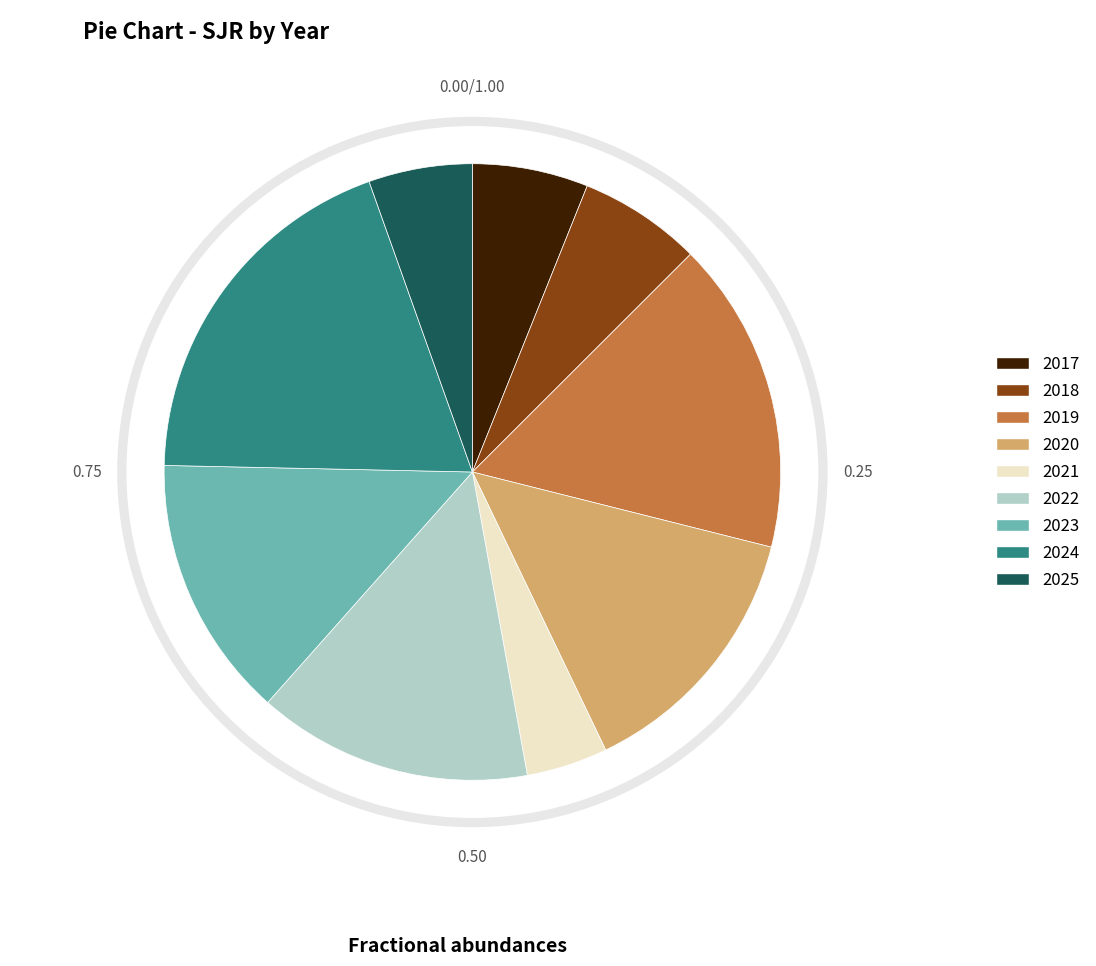

Does any single category account for the majority?

No